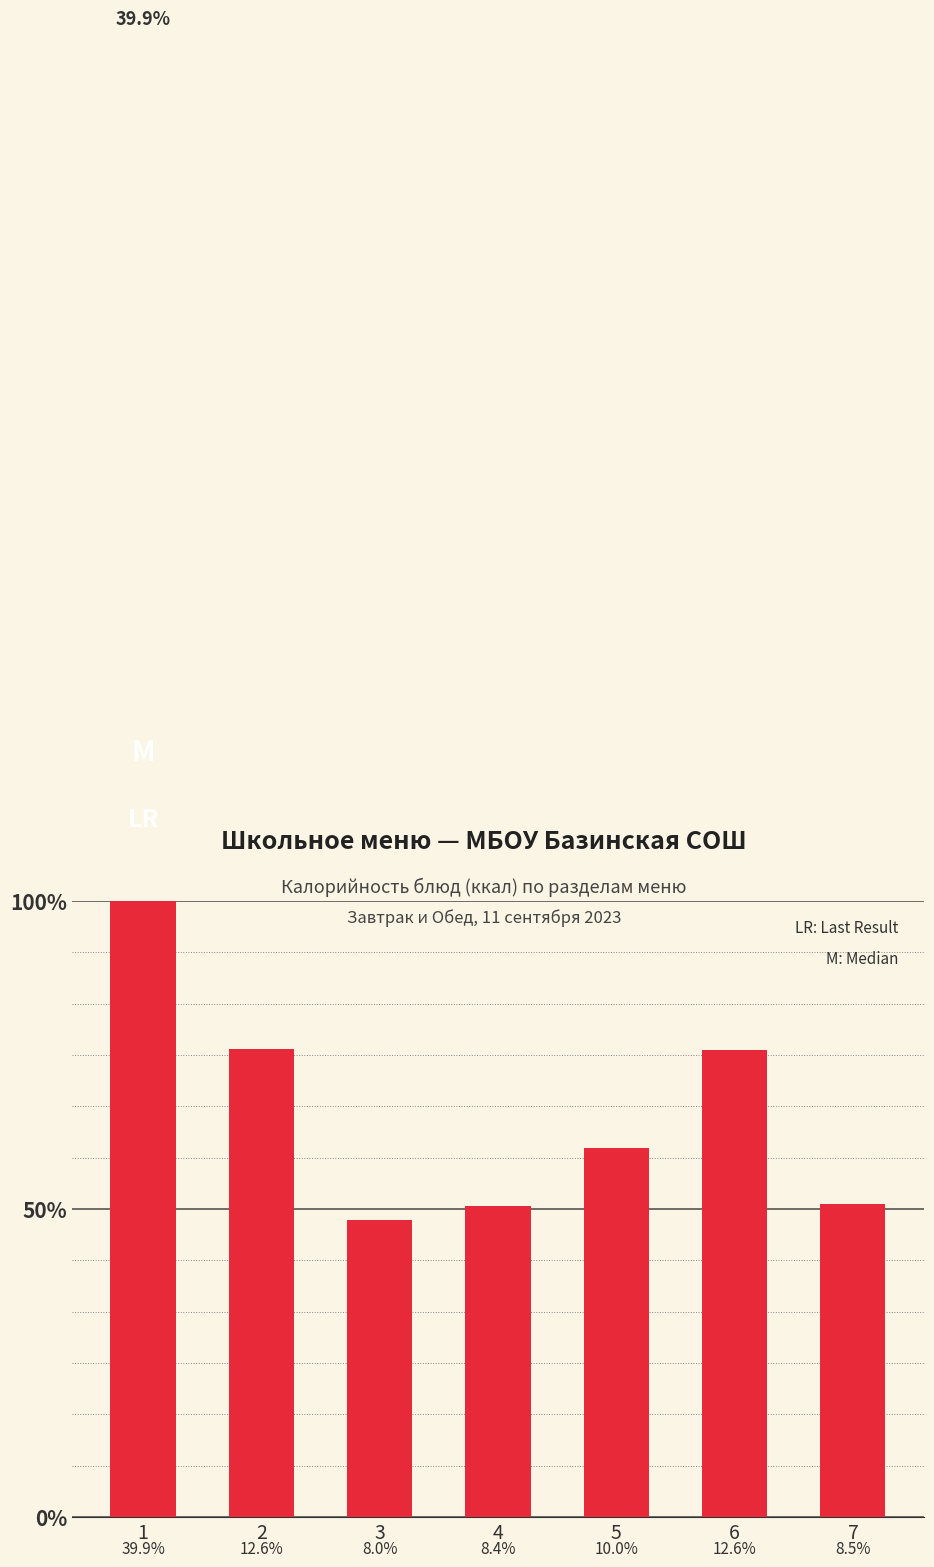

Where is the data nearest to the value 172?

2